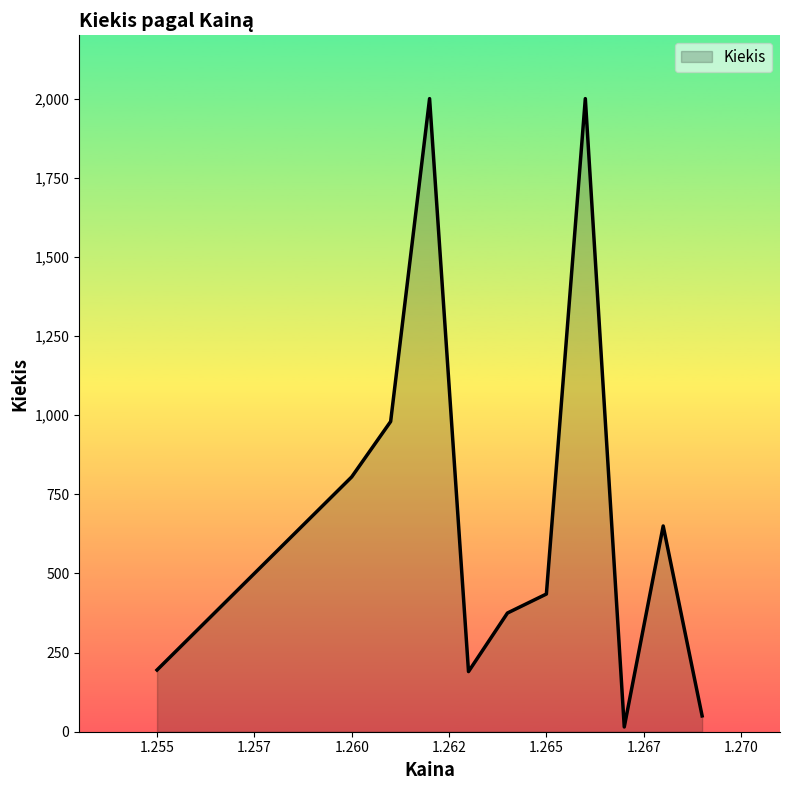

What is the difference between the maximum and minimum values?

1985